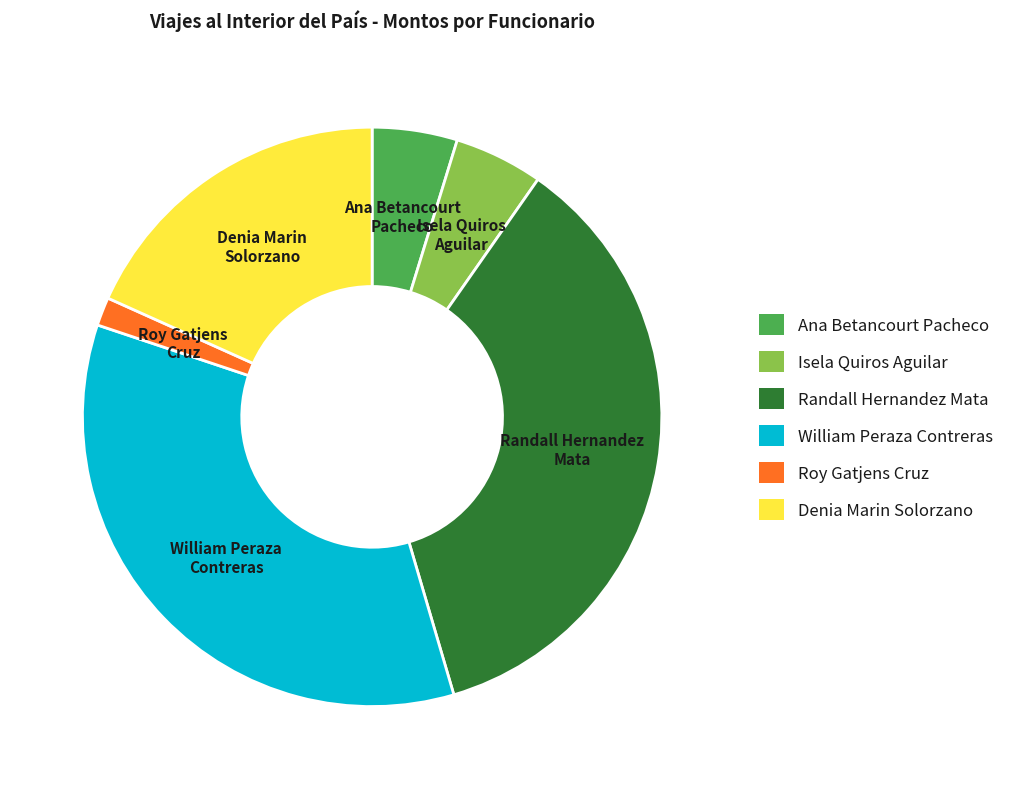

The Ana Betancourt Pacheco slice represents 10% of the pie. True or false?

False